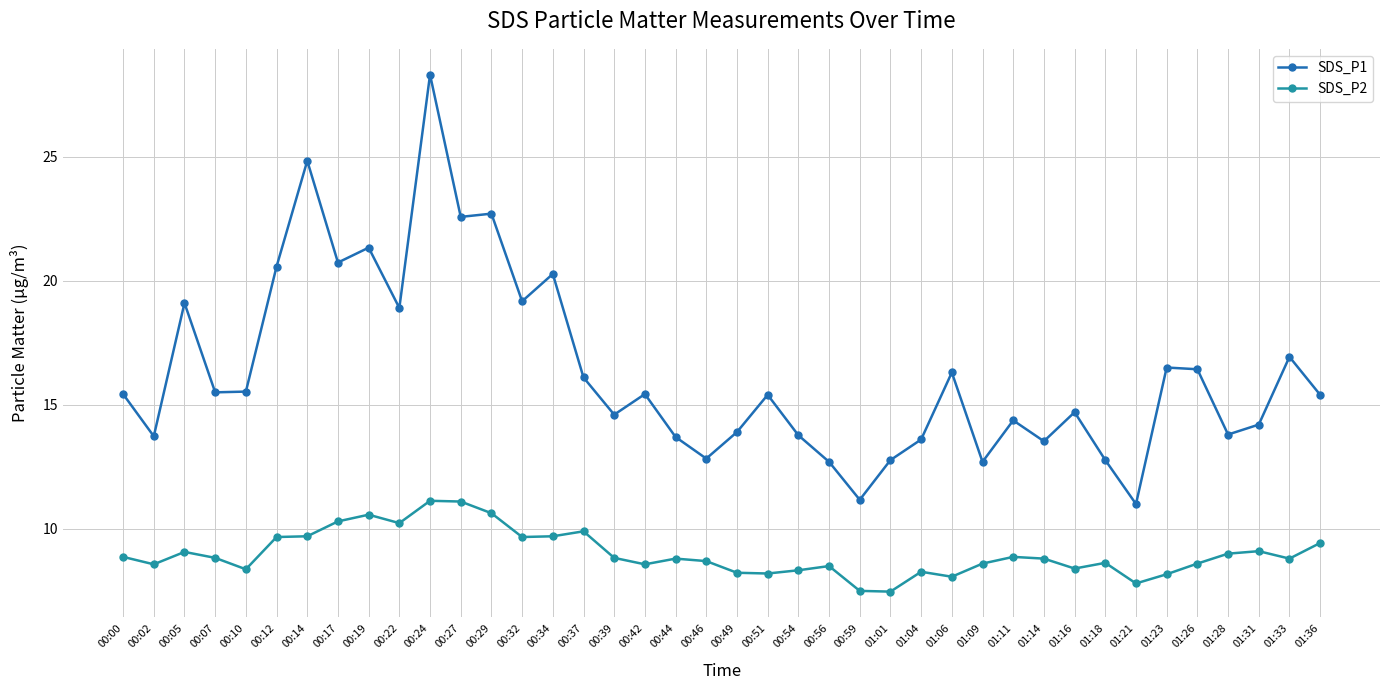

What is the label of the 30th point from the left?

01:11